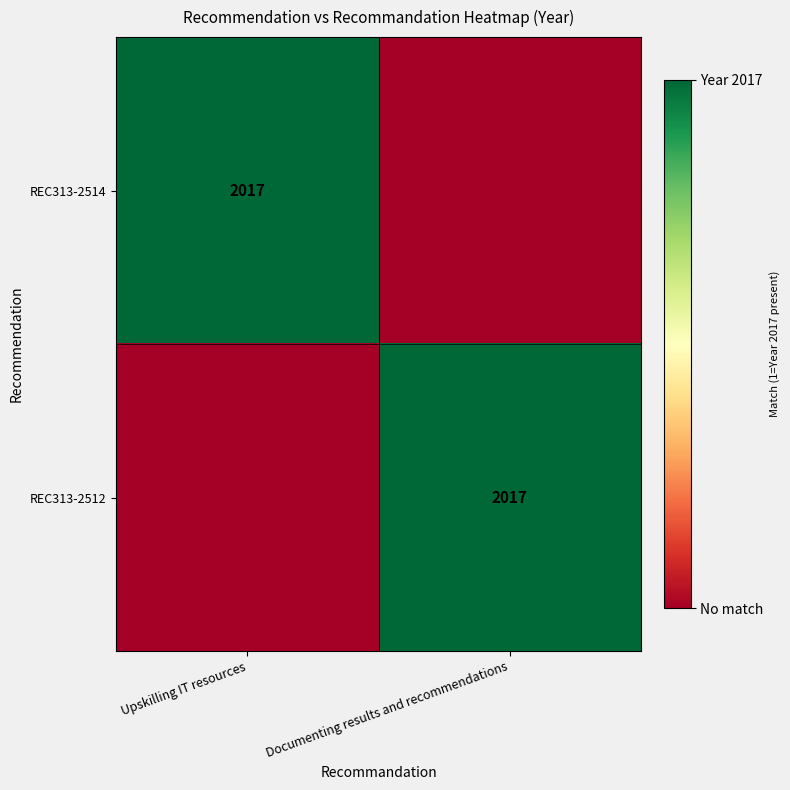

True or false: REC313-2514 has a value of 2705 at Upskilling IT resources.

False